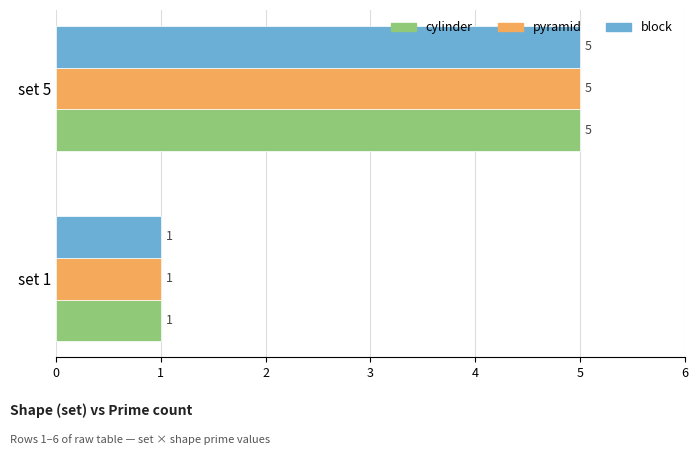

Count the number of data series in this chart.

3